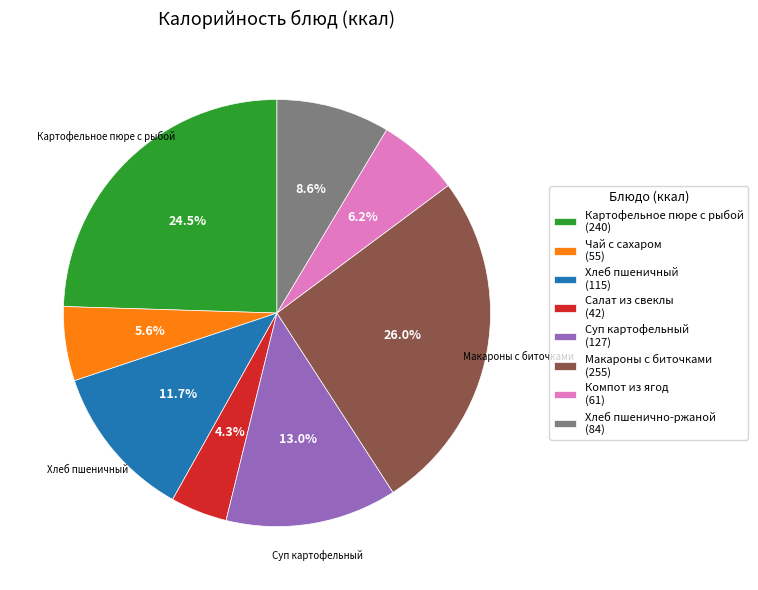

To the nearest percent, what is the difference between the largest and smallest slice percentages?

22%